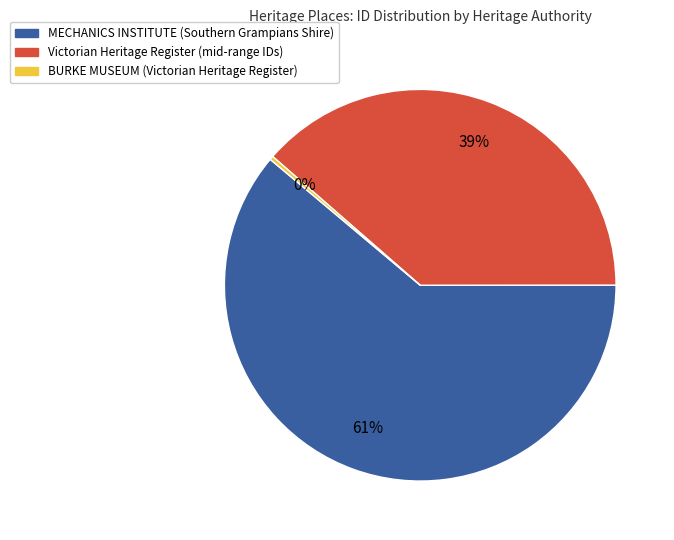

Is there any slice that represents more than half of the pie?

Yes